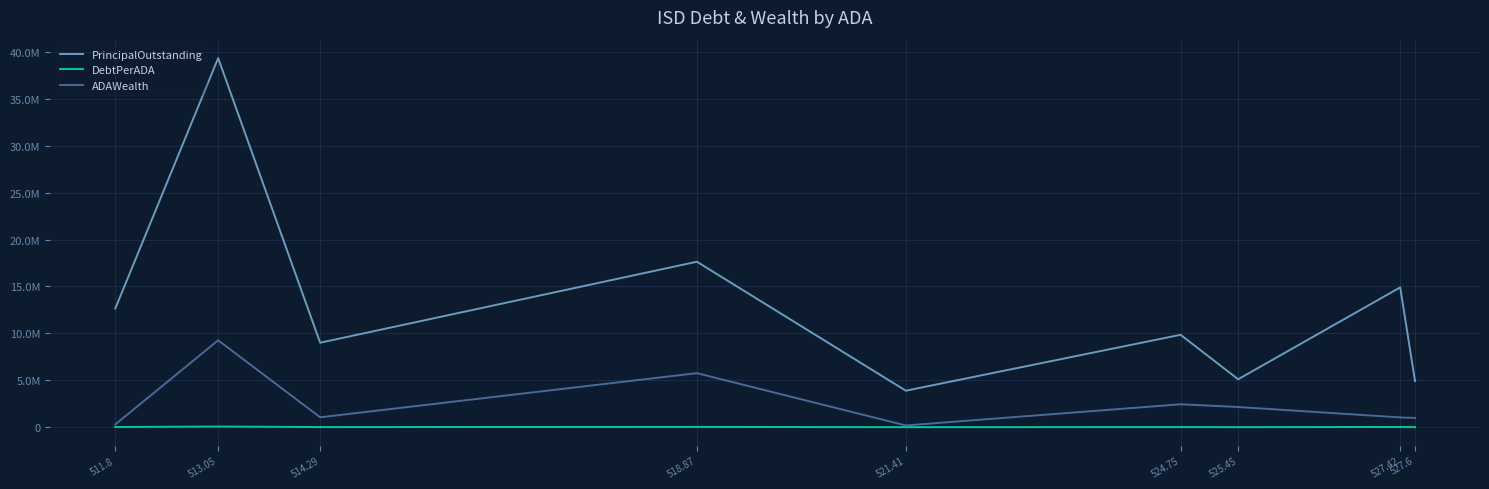

Reading left to right, transcribe all the data shown in this chart.

PrincipalOutstanding: 527.6=4920000.0	527.42=14900000.0	525.45=5110000.0	524.75=9850000.0	521.41=3891981.6	518.87=17635000.0	514.29=9005000.0	513.05=39331000.0	511.8=12660000.0
DebtPerADA: 527.6=9325.2	527.42=28250.7	525.45=9725.0	524.75=18770.8	521.41=7464.3	518.87=33987.3	514.29=17509.6	513.05=76661.1	511.8=24736.2
ADAWealth: 527.6=994492.1	527.42=1045977.6	525.45=2154762.6	524.75=2447533.1	521.41=189799.0	518.87=5762966.3	514.29=1059452.4	513.05=9264642.3	511.8=301718.8